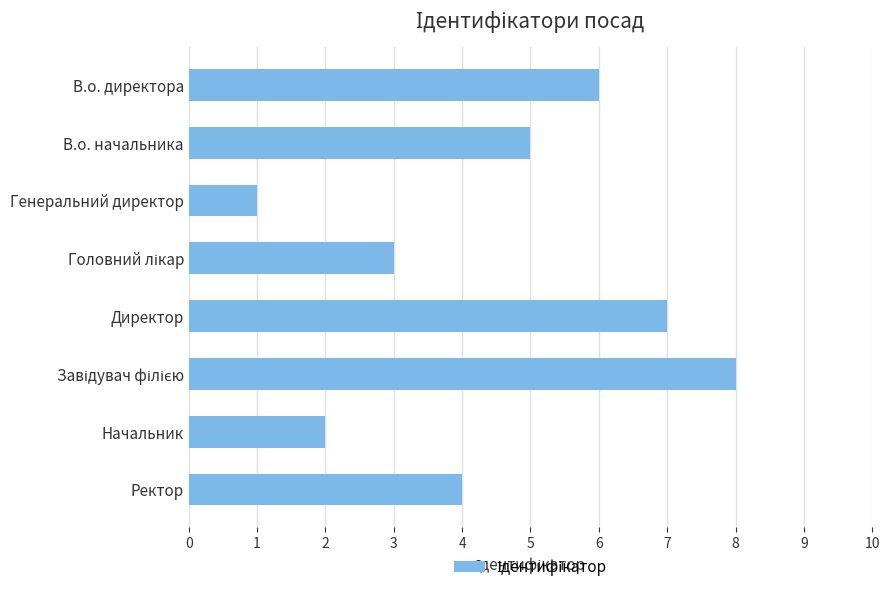

What is the greatest value displayed?

8